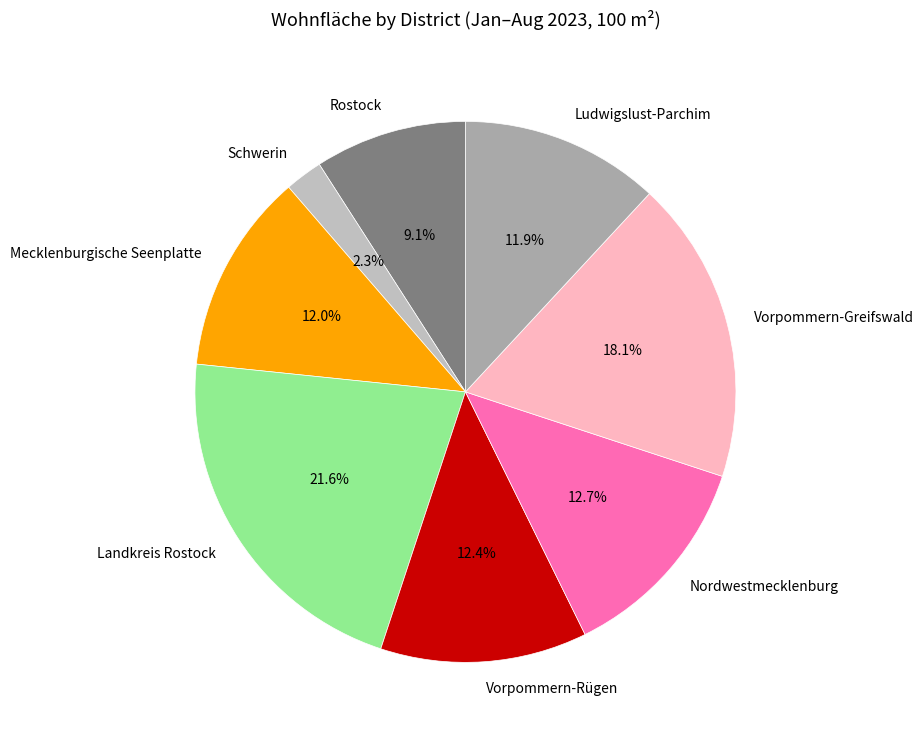

Which category has the smallest portion of the pie?

Schwerin